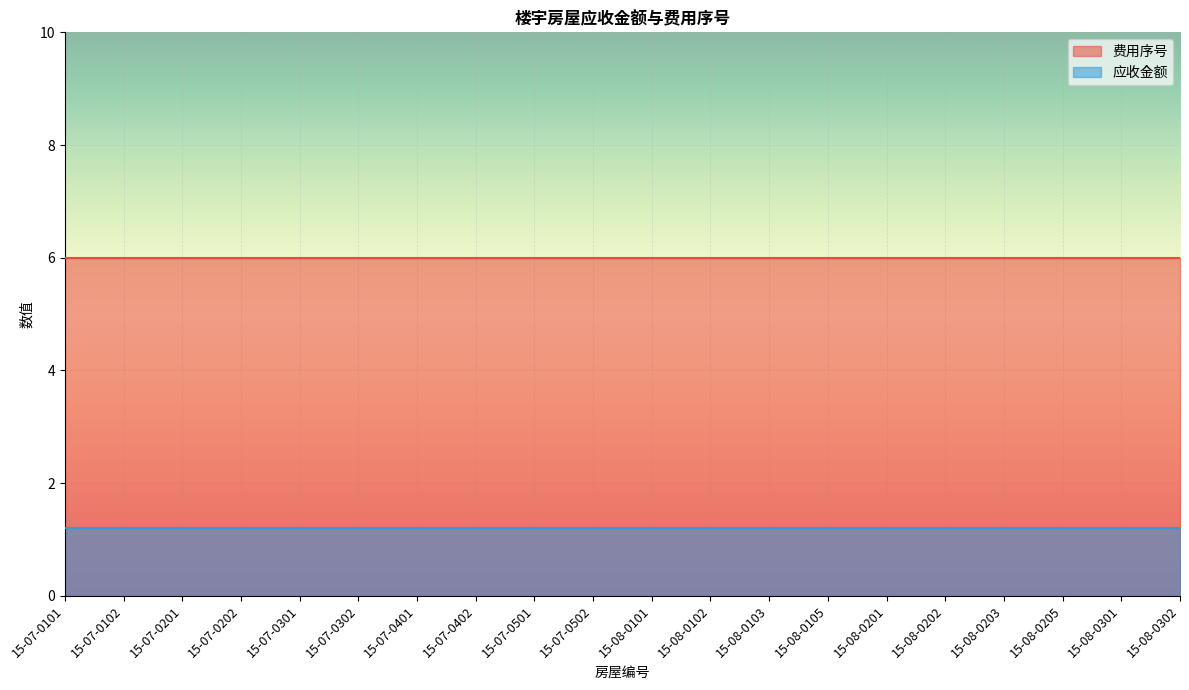

True or false: 费用序号 and 应收金额 intersect in this chart.

False